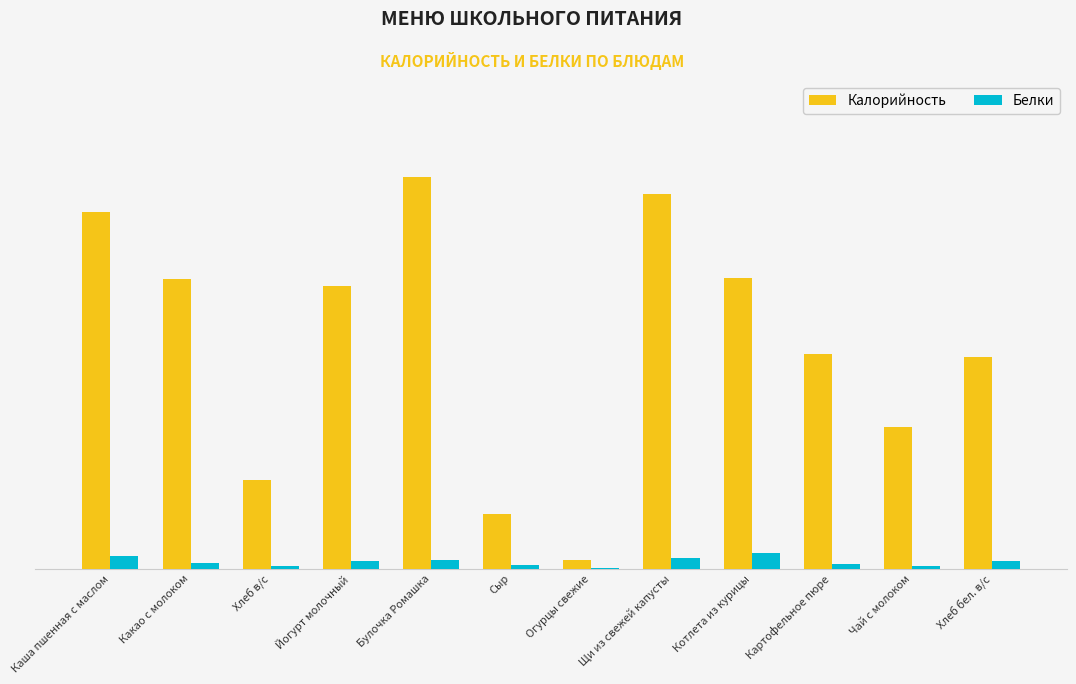

Is the value of Калорийность at Каша пшенная с маслом greater than the value of Белки at Щи из свежей капусты?

Yes